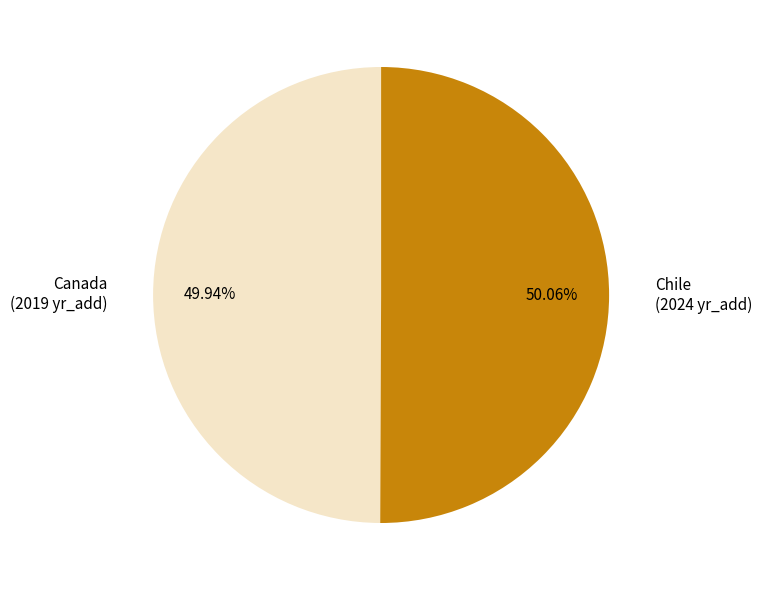

To the nearest percent, what portion does Canada represent?

50%